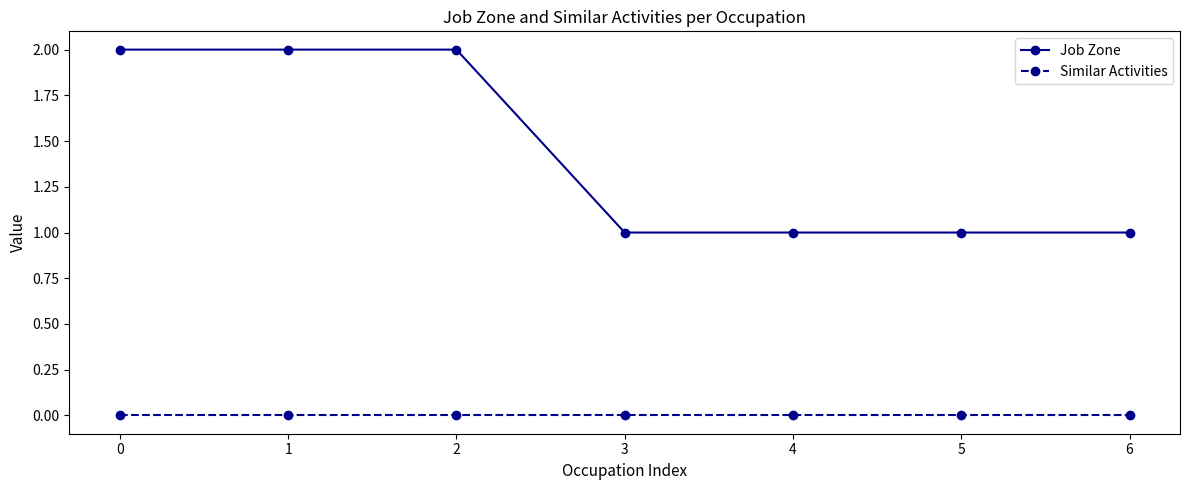

Reading left to right, list all the values displayed in this chart.

Job Zone: 0=2	1=2	2=2	3=1	4=1	5=1	6=1
Similar Activities: 0=0	1=0	2=0	3=0	4=0	5=0	6=0